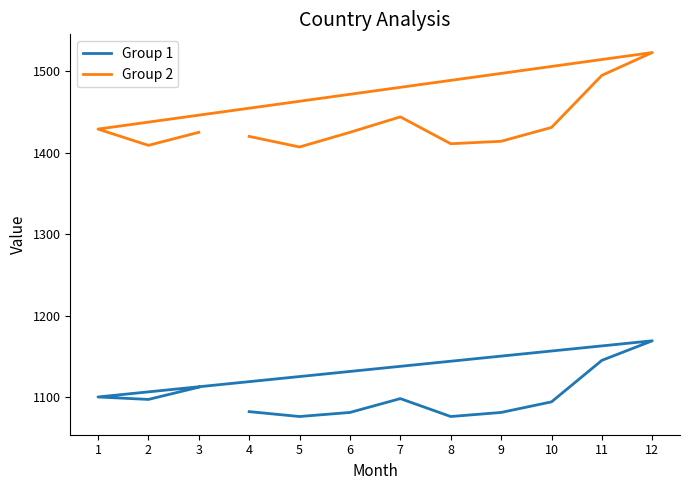

Count the number of data series in this chart.

2